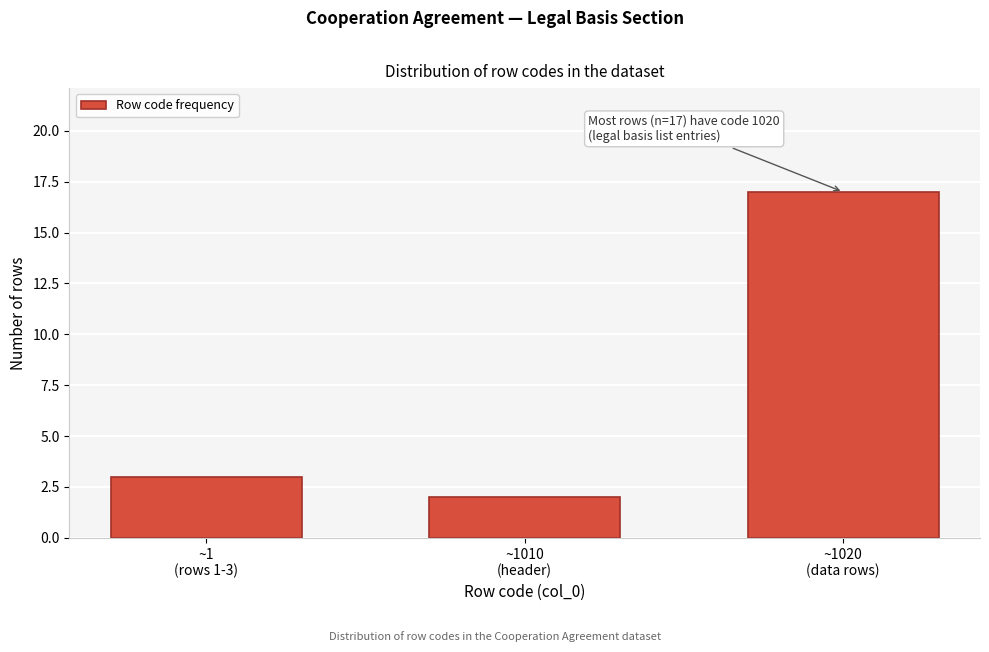

Reading left to right, list all the values displayed in this chart.

3	2	17